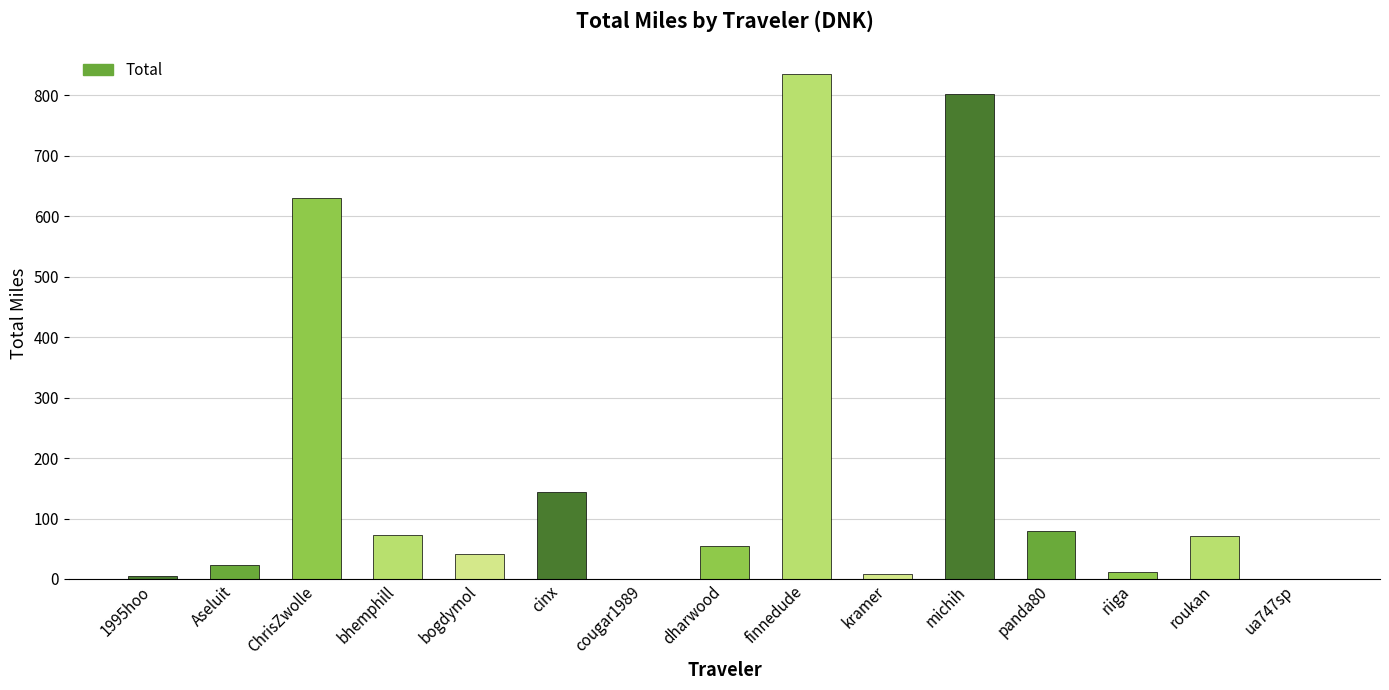

The chart shows a value of 0.6 at cougar1989. True or false?

True